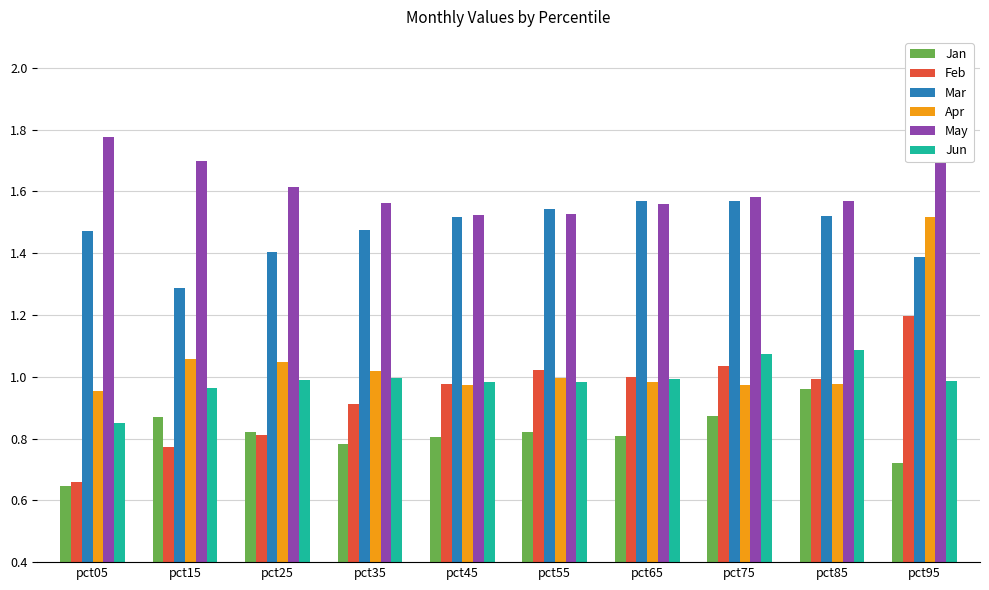

The Jun series shows 0.5 at pct25. True or false?

False